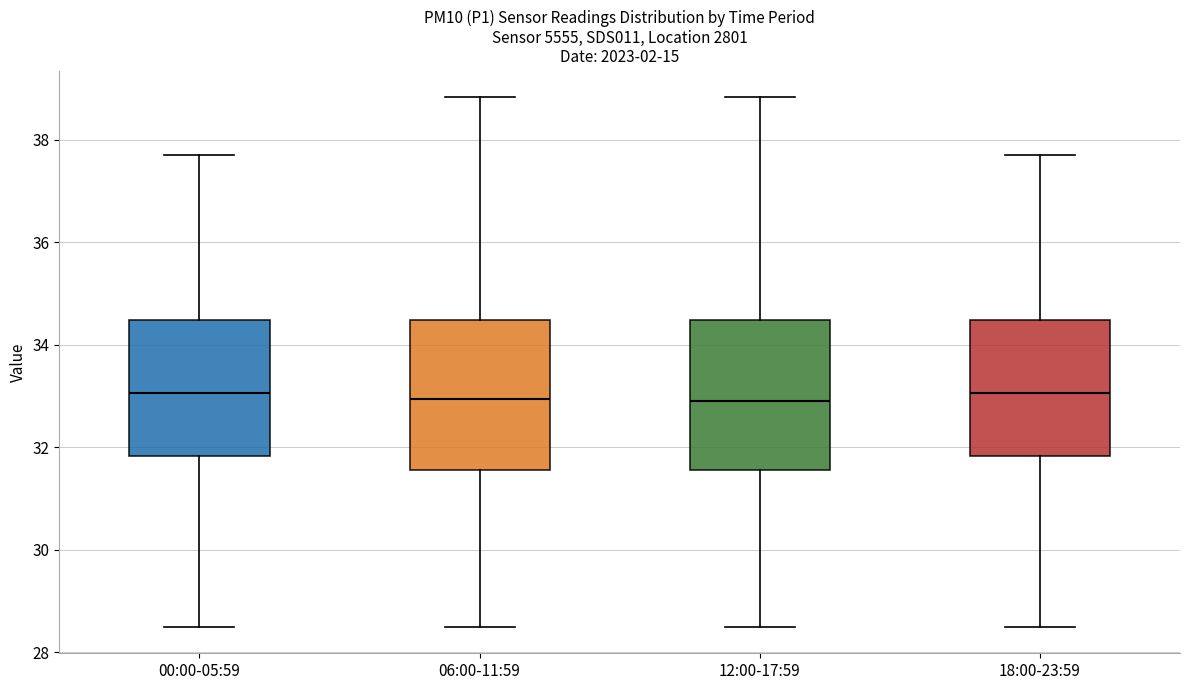

Reading left to right, transcribe this box plot: for each box, give where its median line is, the range the box spans, and where its two whiskers end, as read against the y-axis. The values are not printed on the chart, so give them approximately, as read against the axis.

00:00-05:59: median 33.0, box 31.8 to 34.4, whiskers 28.6 to 37.8
06:00-11:59: median 33.0, box 31.6 to 34.4, whiskers 28.6 to 38.8
12:00-17:59: median 33.0, box 31.6 to 34.4, whiskers 28.6 to 38.8
18:00-23:59: median 33.0, box 31.8 to 34.4, whiskers 28.6 to 37.8